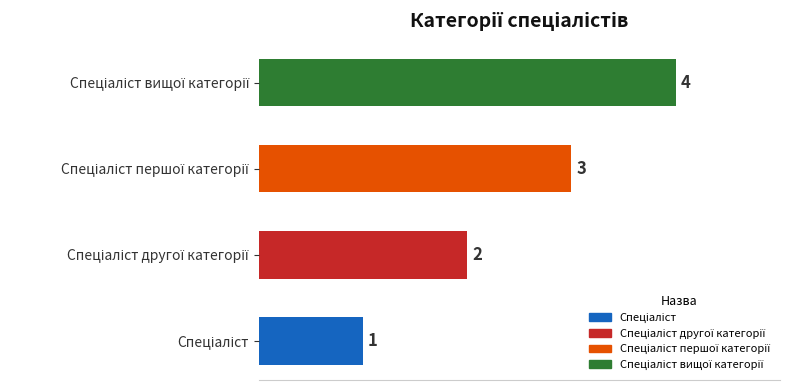

Count the values in the range 2 to 4.

3